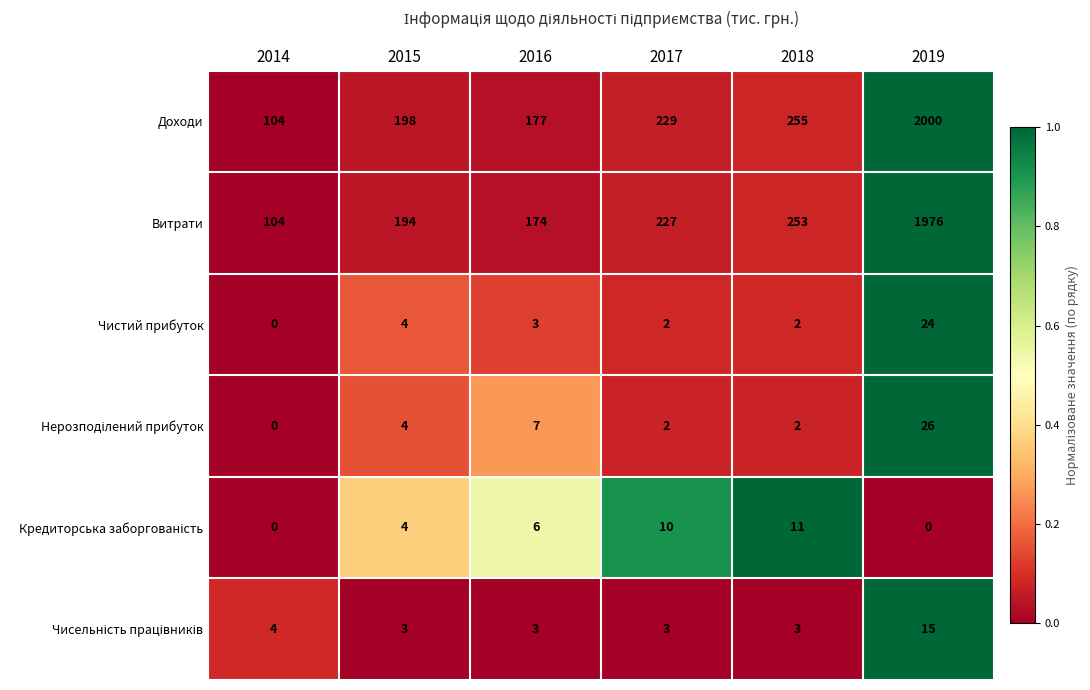

Rank the categories by Доходи value from highest to lowest.

2019, 2018, 2017, 2015, 2016, 2014